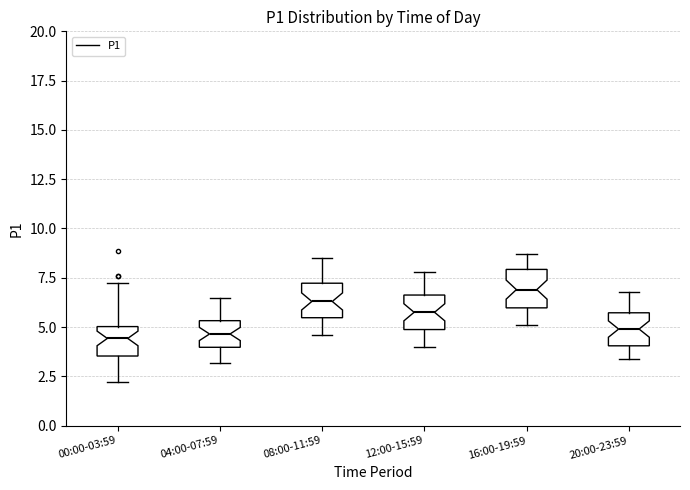

Reading left to right, transcribe this box plot: for each box, give where its median line is, the range the box spans, and where its two whiskers end, as read against the y-axis. The values are not printed on the chart, so give them approximately, as read against the axis.

00:00-03:59: median 4.5, box 3.5 to 5.0, whiskers 2.0 to 7.0
04:00-07:59: median 4.5, box 4.0 to 5.5, whiskers 3.0 to 6.5
08:00-11:59: median 6.5, box 5.5 to 7.0, whiskers 4.5 to 8.5
12:00-15:59: median 6.0, box 5.0 to 6.5, whiskers 4.0 to 8.0
16:00-19:59: median 7.0, box 6.0 to 8.0, whiskers 5.0 to 8.5
20:00-23:59: median 5.0, box 4.0 to 5.5, whiskers 3.5 to 7.0